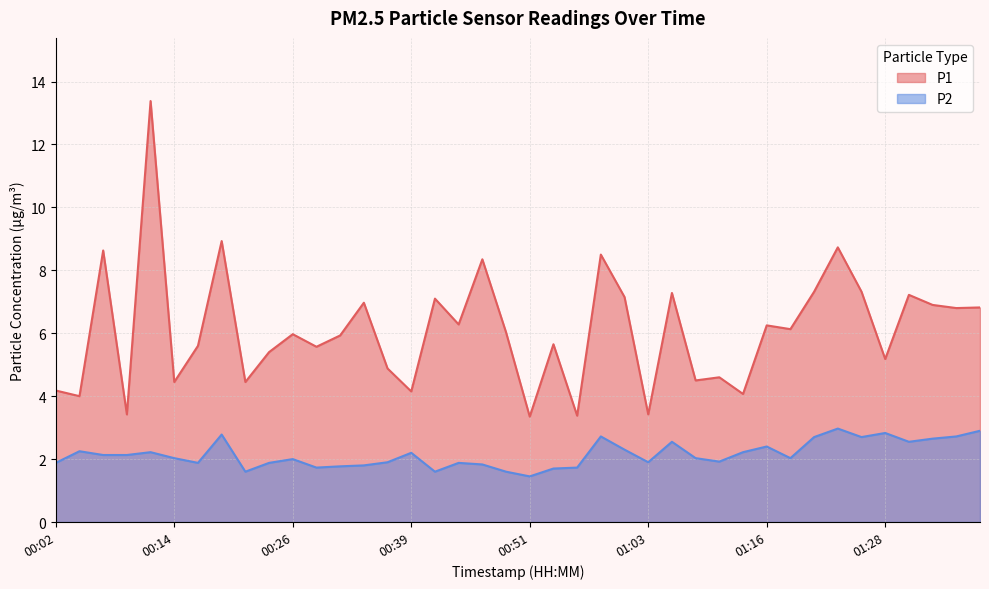

What is the label of the 24th point from the right?

00:41